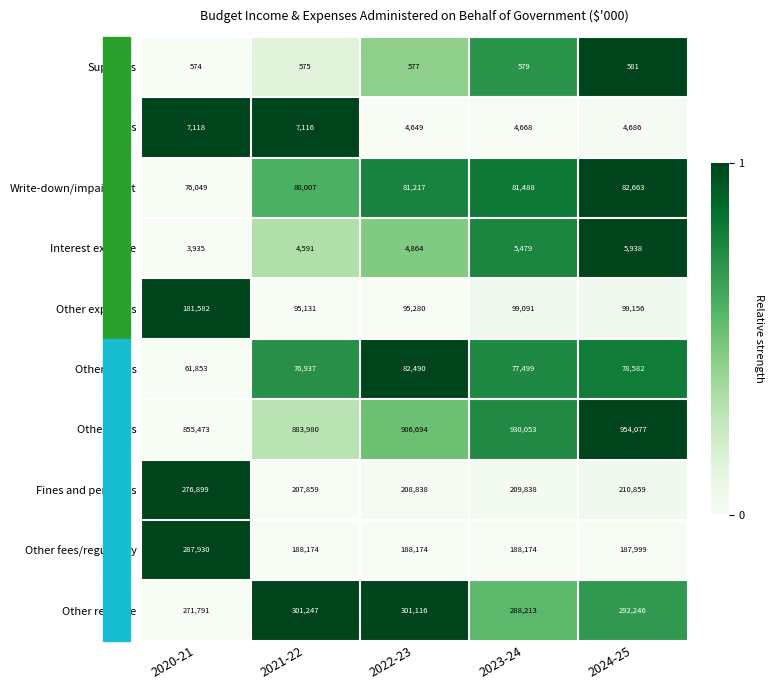

True or false: Other taxes has a value of 1504981 at 2023-24.

False